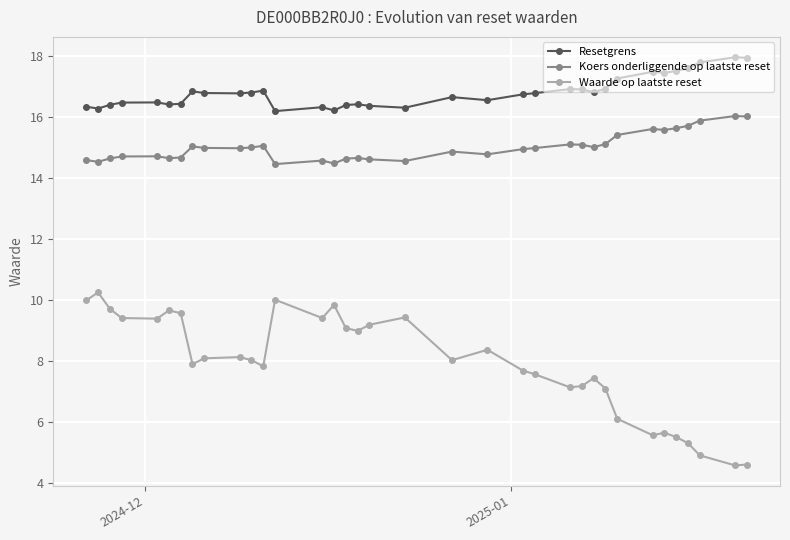

What is the value of the Koers onderliggende op laatste reset point at the 35th from the left?

16.0